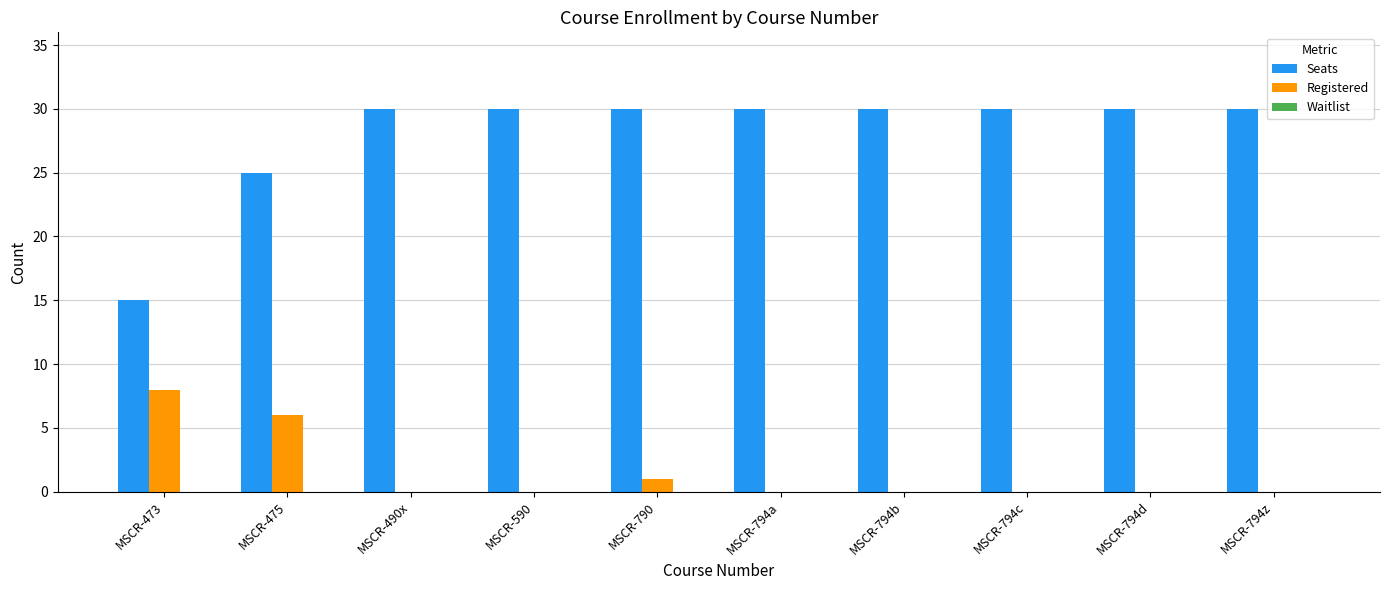

What is the highest value of the Seats series?

30